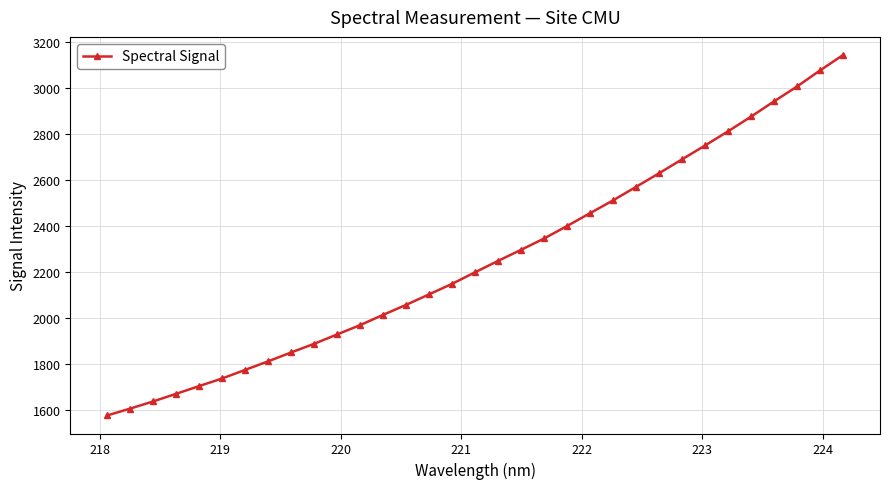

What is the minimum value shown in the chart?

1577.2